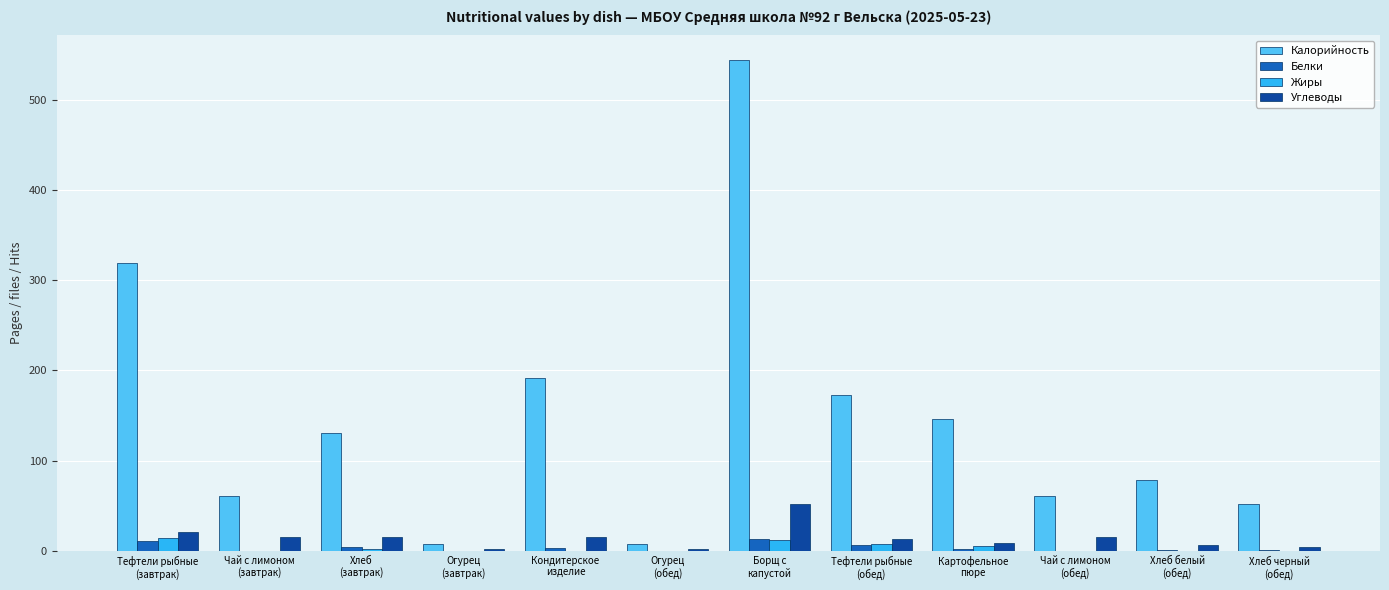

What is the sum of all Углеводы values?

169.4